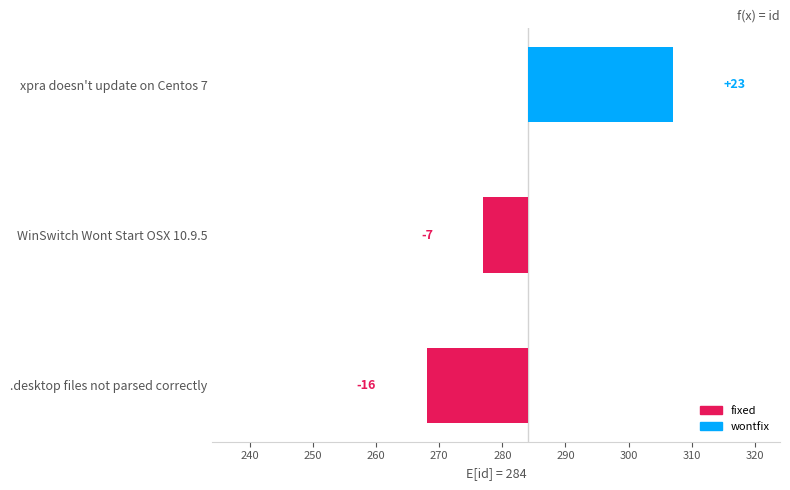

How many values are below zero?

2